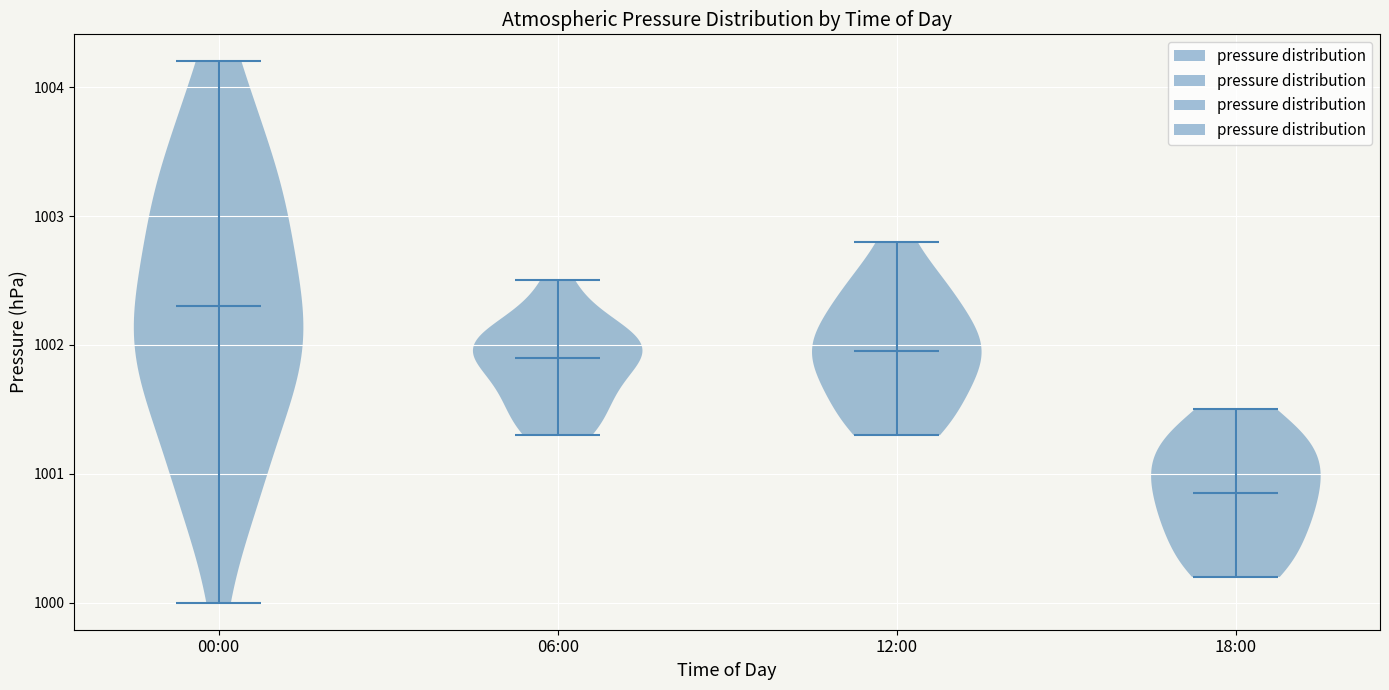

Reading left to right, read every violin against the y-axis: where its median line is, and the lowest and highest points it reaches. The values are not printed on the chart, so give them approximately, as read against the axis.

00:00: median line 1002.3, lowest point 1000.0, highest point 1004.2
06:00: median line 1001.9, lowest point 1001.3, highest point 1002.5
12:00: median line 1002.0, lowest point 1001.3, highest point 1002.8
18:00: median line 1000.9, lowest point 1000.2, highest point 1001.5